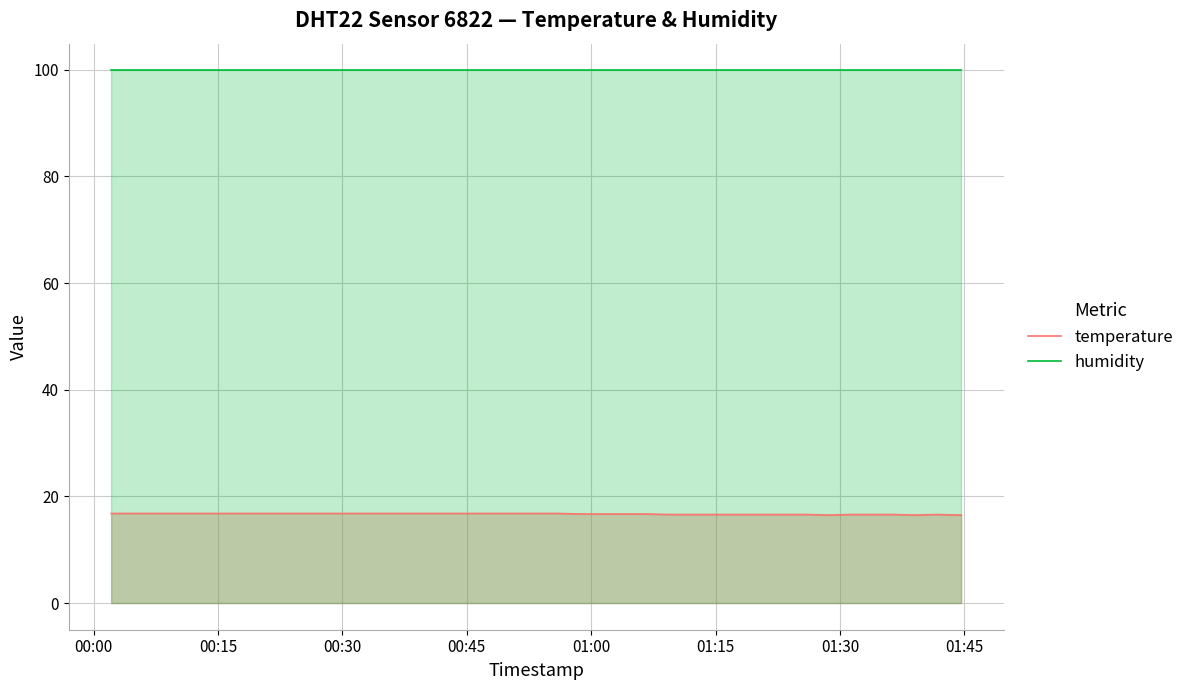

Rank the series by their average value, from lowest to highest.

temperature, humidity